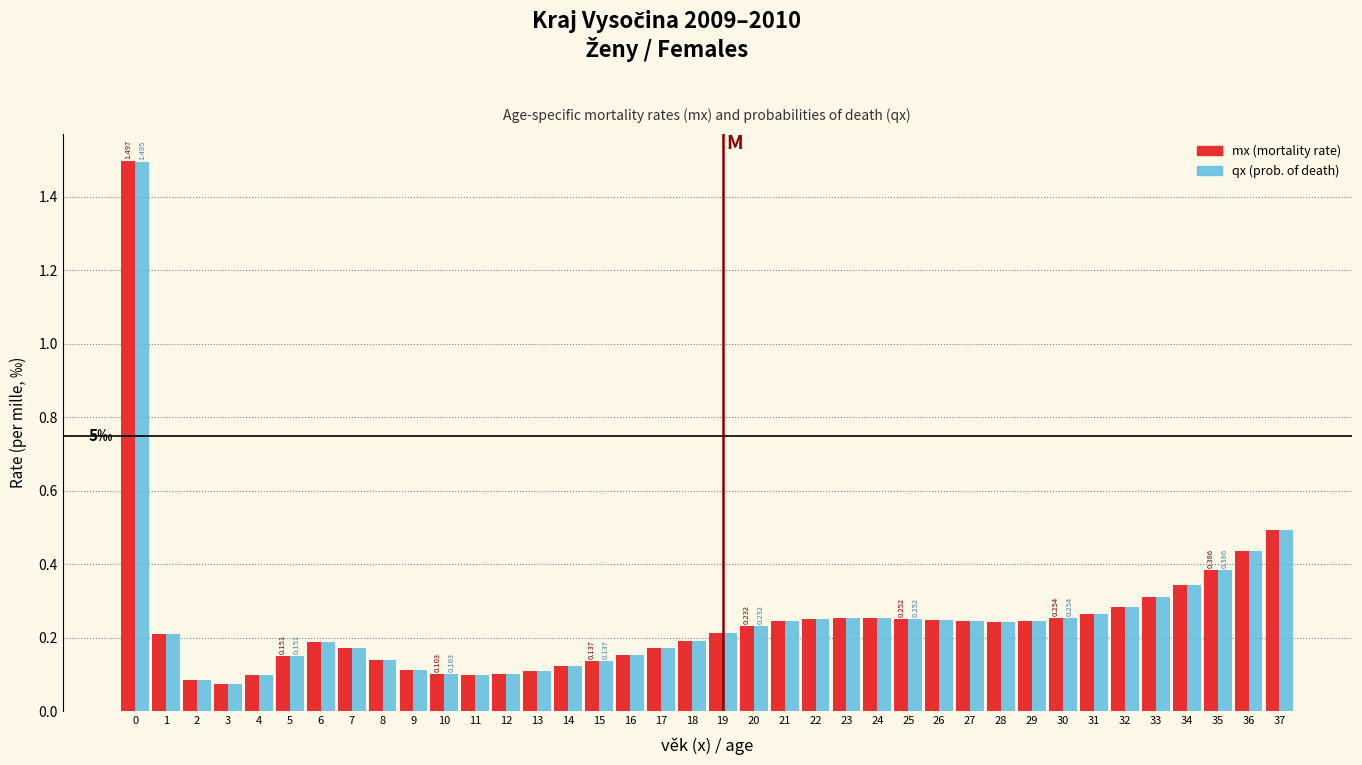

Is the value of qx (prob. of death) at 30 greater than the value of mx (mortality rate) at 13?

Yes